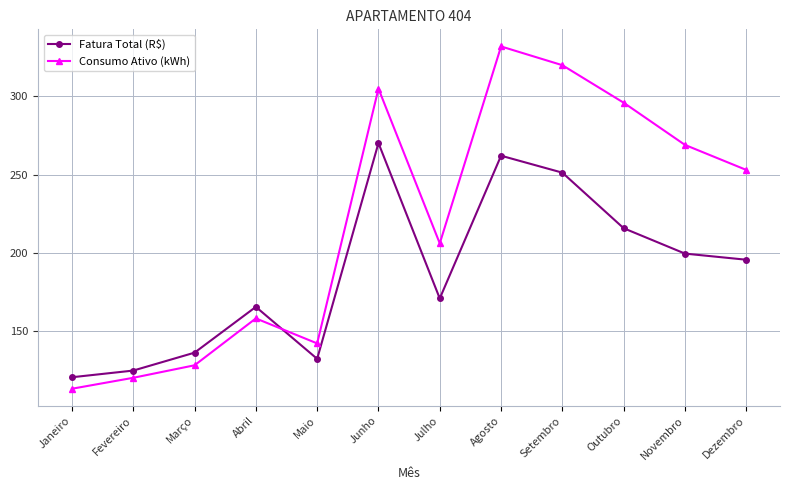

What is the label of the 1st point from the right?

Dezembro